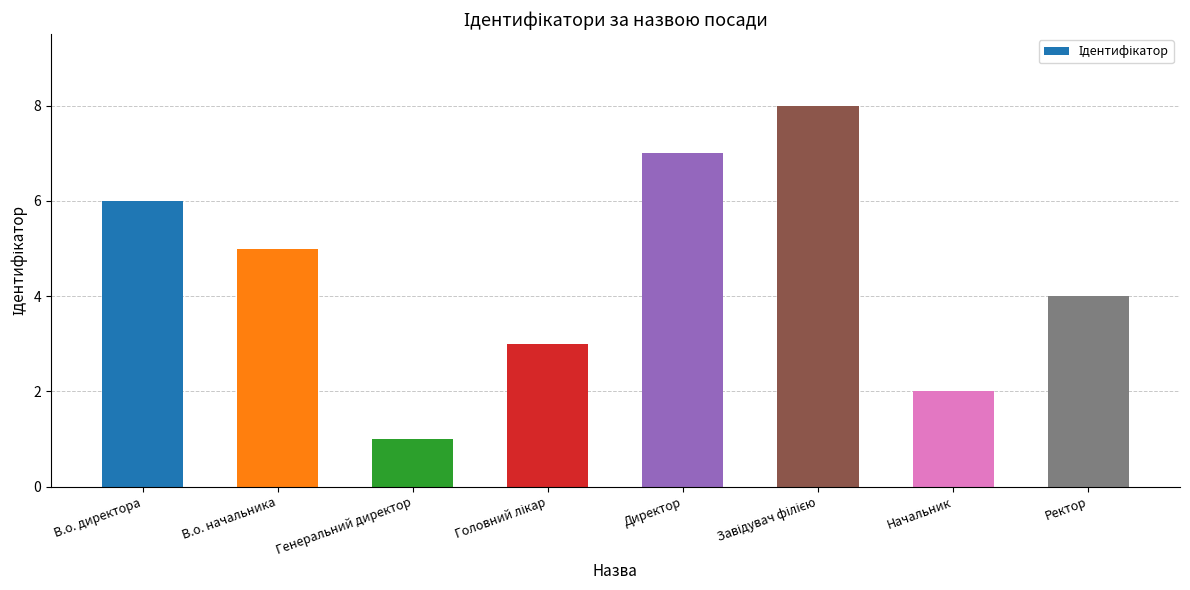

How many values are below 5?

4